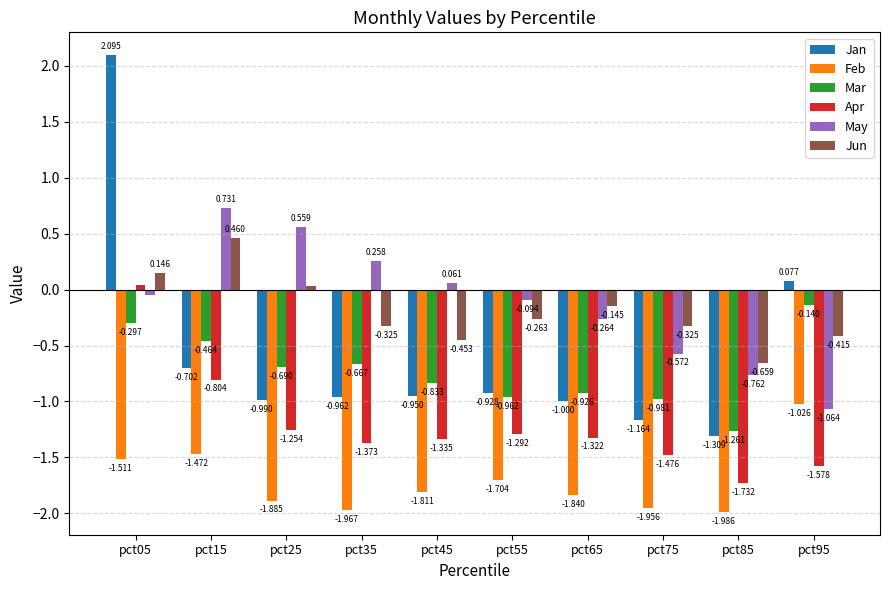

The value of Mar at pct35 is -0.2. True or false?

False